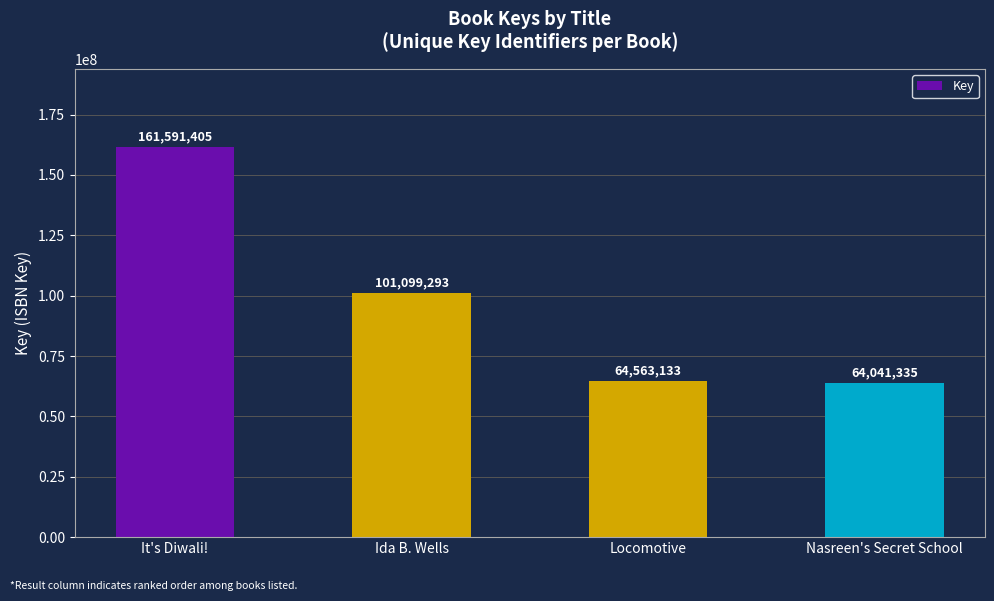

Are the bars grouped side by side (vs. stacked)?

No